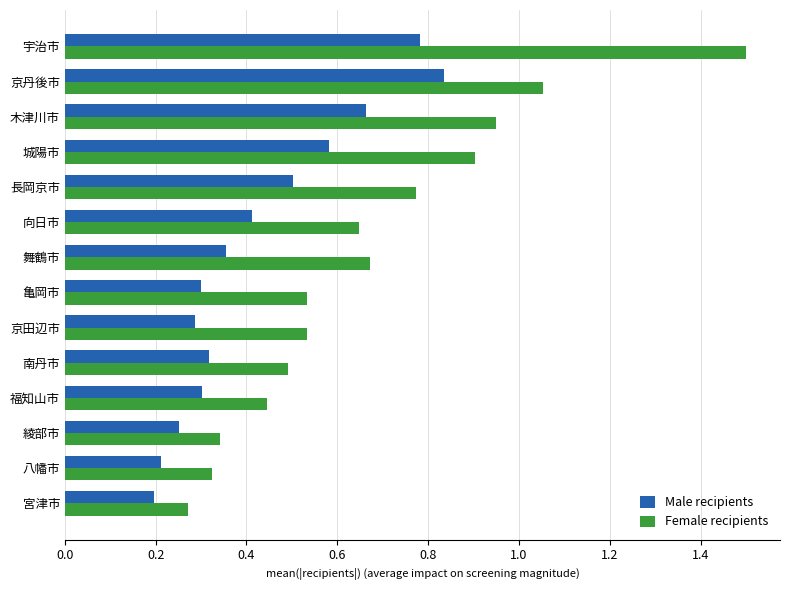

How many Male recipients values are between 0 and 1?

14